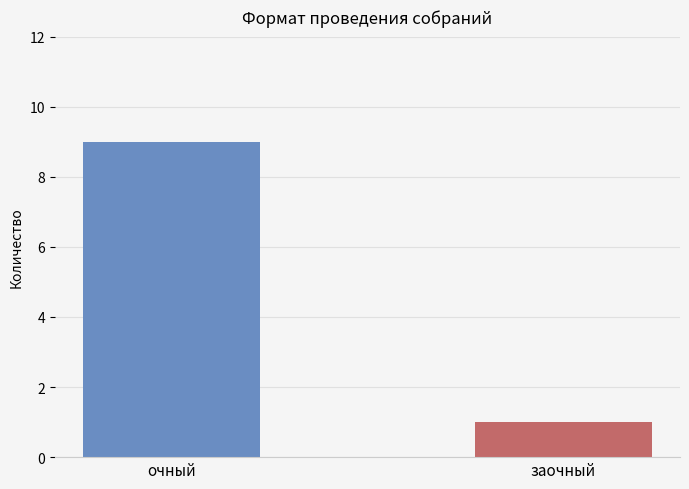

Approximately how many times larger is the value at очный compared to заочный?

9.0